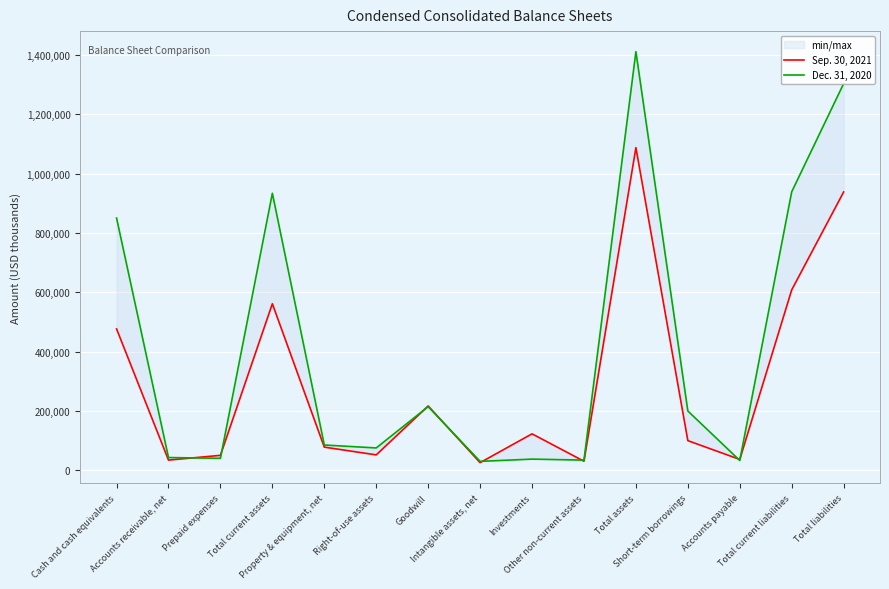

Reading right to left, what are all the values shown in this chart?

Sep. 30, 2021: Total liabilities=938374	Total current liabilities=608314	Accounts payable=36666	Short-term borrowings=100000	Total assets=1087871	Other non-current assets=30551	Investments=122934	Intangible assets, net=25810	Goodwill=216899	Right-of-use assets=51971	Property & equipment, net=78114	Total current assets=561592	Prepaid expenses=50427	Accounts receivable, net=34383	Cash and cash equivalents=476782
Dec. 31, 2020: Total liabilities=1303833	Total current liabilities=938988	Accounts payable=33026	Short-term borrowings=200000	Total assets=1411507	Other non-current assets=34327	Investments=37671	Intangible assets, net=30151	Goodwill=214699	Right-of-use assets=75349	Property & equipment, net=85284	Total current assets=934026	Prepaid expenses=40441	Accounts receivable, net=42998	Cash and cash equivalents=850587